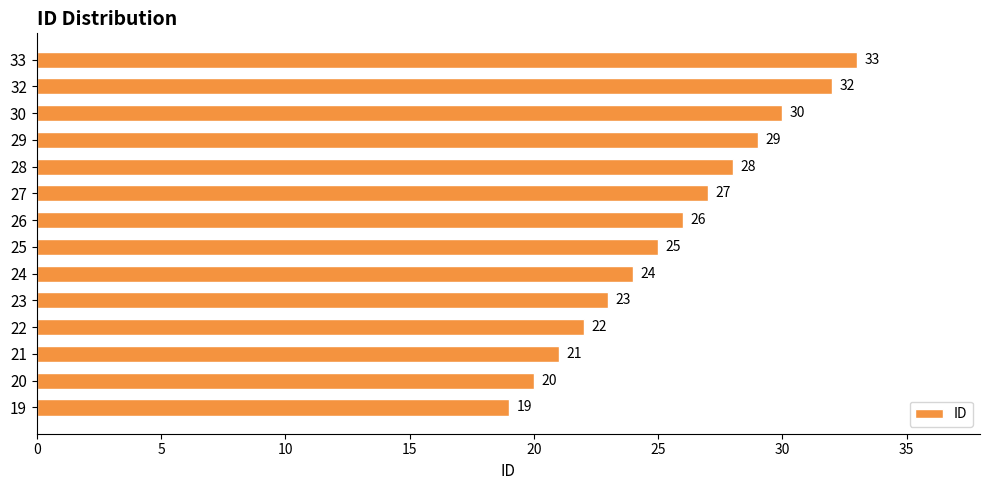

What is the sum of all values?

359